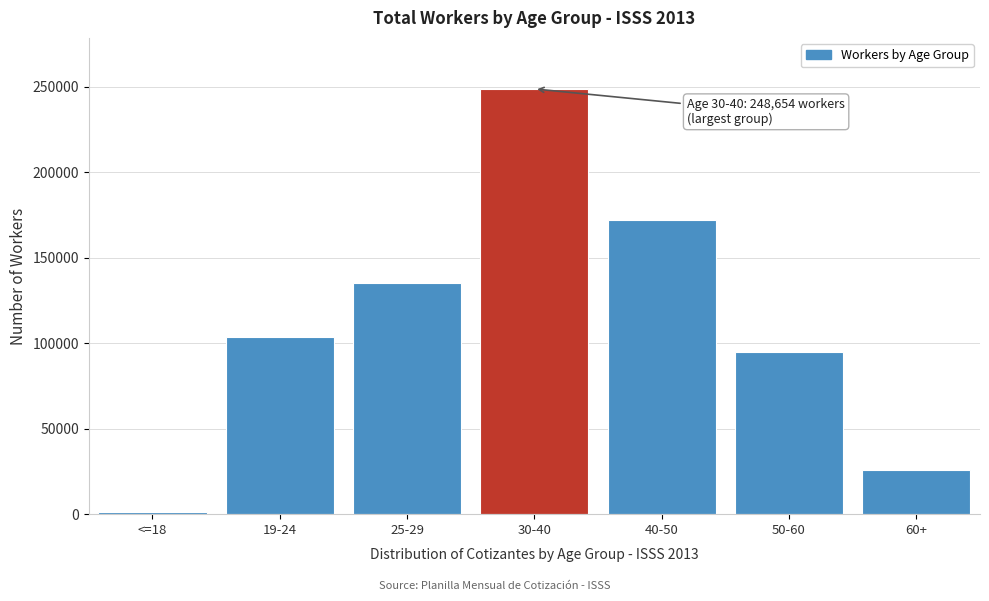

Reading right to left, extract all data points from this chart.

26005	95020	171797	248654	135396	103428	1117